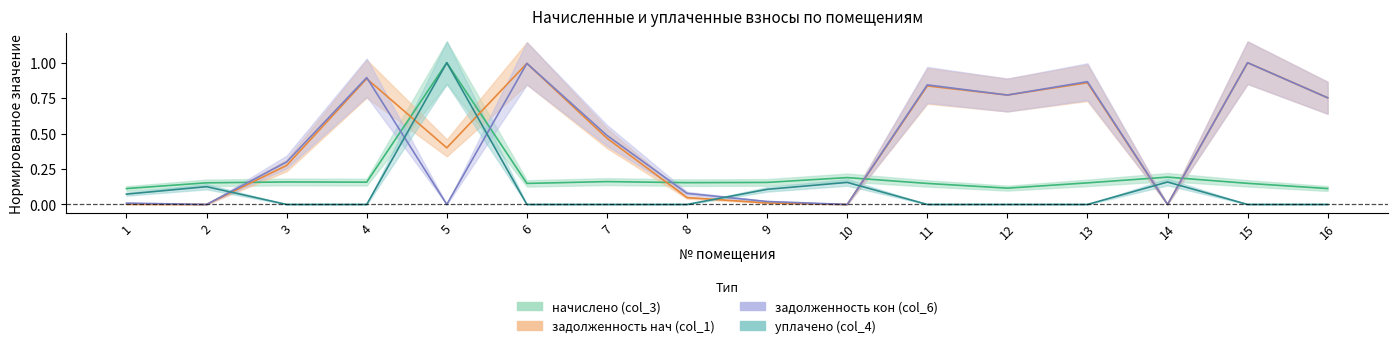

Does the chart display data point markers on the line(s)?

No